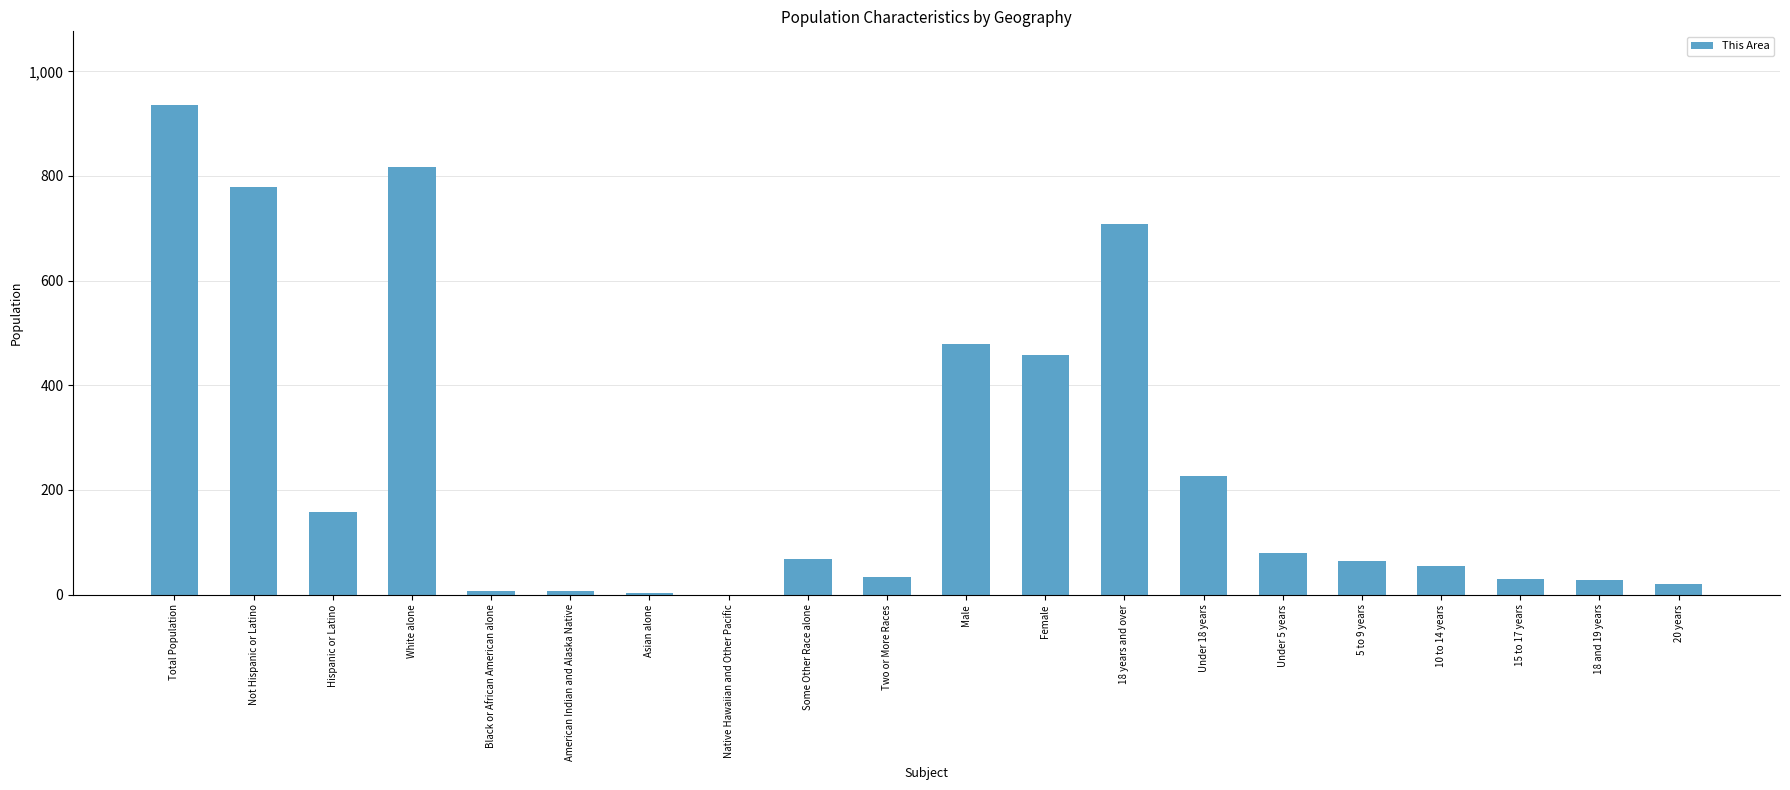

What is the maximum value shown in the chart?

936